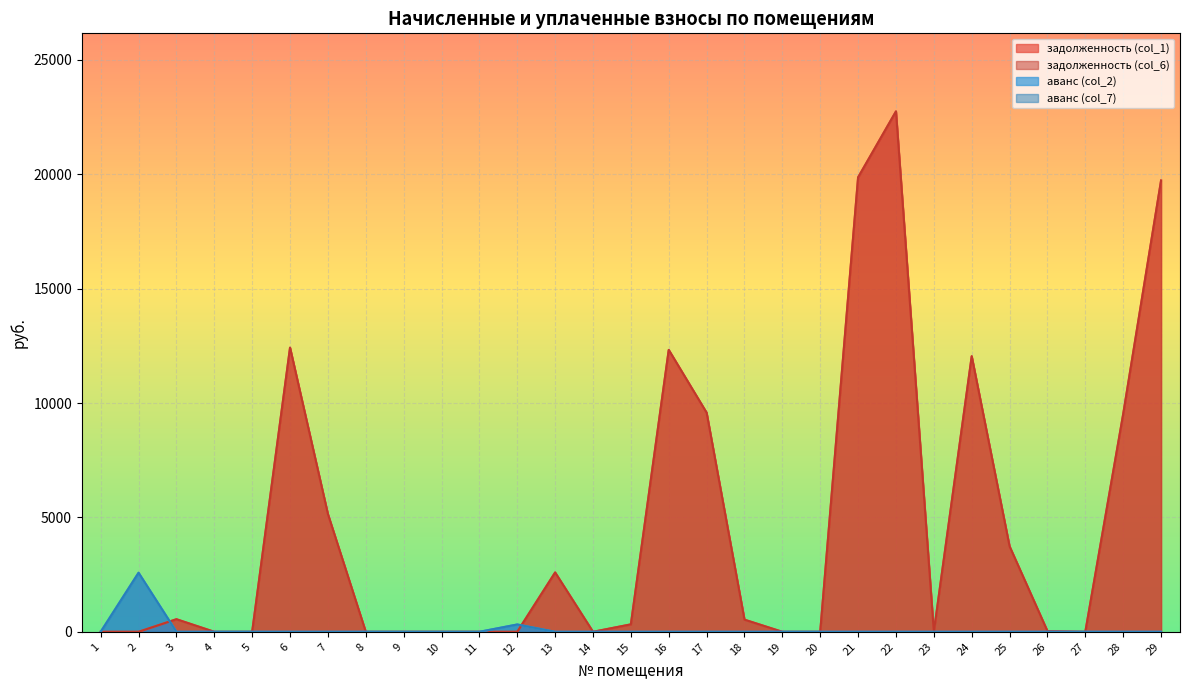

Reading left to right, what are all the values shown in this chart?

задолженность (col_1): 1=0.0	2=0.0	3=550.2	4=0.0	5=0.0	6=12421.4	7=5148.1	8=0.0	9=0.0	10=0.0	11=0.0	12=0.0	13=2593.6	14=0.0	15=325.4	16=12322.7	17=9577.7	18=530.5	19=0.0	20=0.0	21=19866.4	22=22749.6	23=0.0	24=12046.2	25=3735.3	26=29.4	27=0.0	28=9518.5	29=19728.2
задолженность (col_6): 1=0.0	2=0.0	3=550.2	4=0.0	5=0.0	6=12421.4	7=5148.1	8=0.0	9=0.0	10=0.0	11=0.0	12=0.0	13=2593.6	14=0.0	15=325.4	16=12322.7	17=9577.7	18=530.5	19=0.0	20=0.0	21=19866.4	22=22749.6	23=0.0	24=12046.2	25=3735.3	26=29.4	27=0.0	28=9518.5	29=19728.2
аванс (col_2): 1=0.0	2=2581.1	3=0.0	4=0.6	5=0.6	6=0.0	7=0.0	8=0.8	9=0.0	10=0.0	11=0.0	12=320.4	13=0.0	14=0.0	15=0.0	16=0.0	17=0.0	18=0.0	19=0.2	20=0.0	21=0.0	22=0.0	23=0.0	24=0.0	25=0.0	26=0.0	27=0.6	28=0.0	29=0.0
аванс (col_7): 1=0.0	2=2581.1	3=0.0	4=0.6	5=0.6	6=0.0	7=0.0	8=0.8	9=0.0	10=0.0	11=0.0	12=320.4	13=0.0	14=0.0	15=0.0	16=0.0	17=0.0	18=0.0	19=0.2	20=0.0	21=0.0	22=0.0	23=0.0	24=0.0	25=0.0	26=0.0	27=0.6	28=0.0	29=0.0